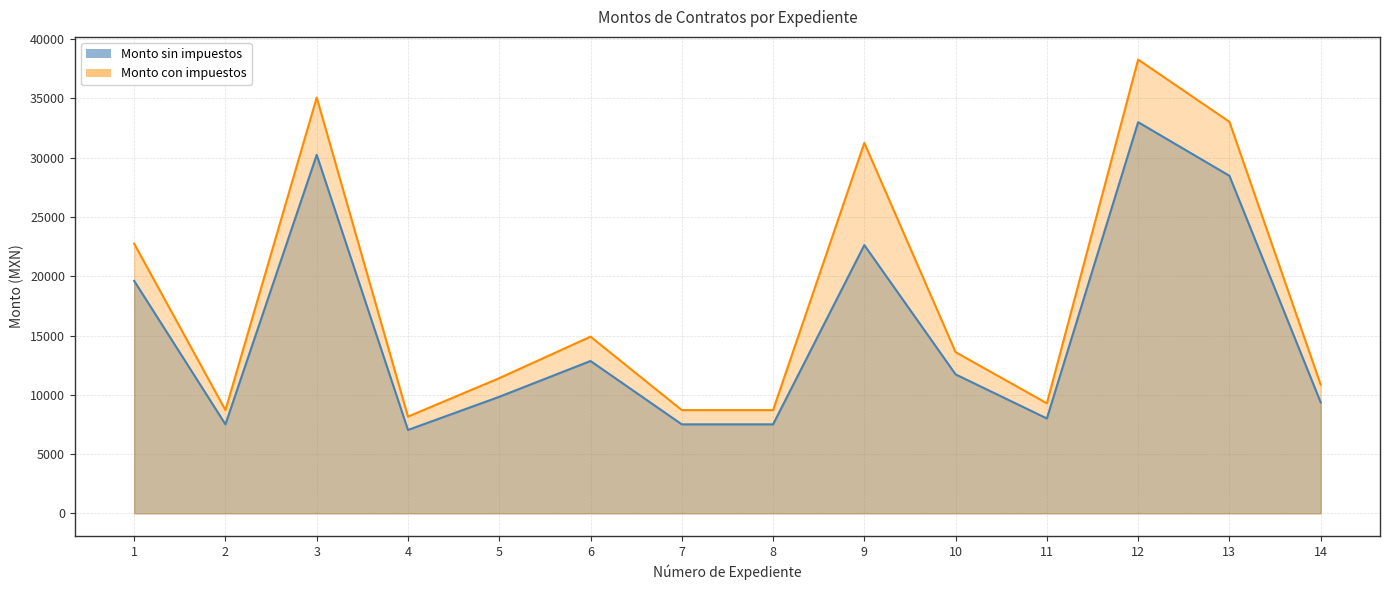

Does the chart have visible grid lines?

Yes